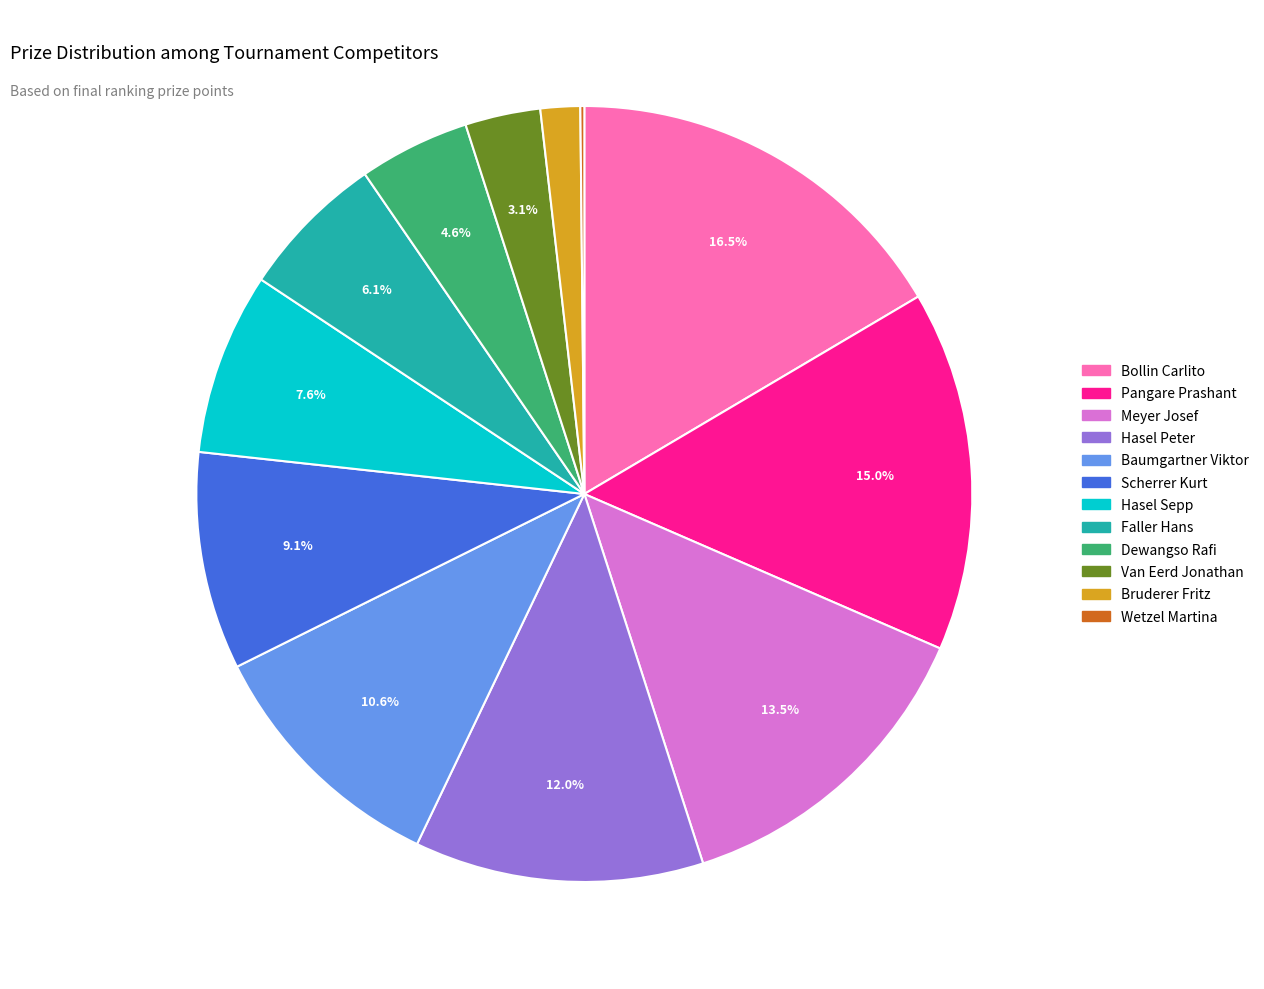

Is there any slice that represents more than half of the pie?

No